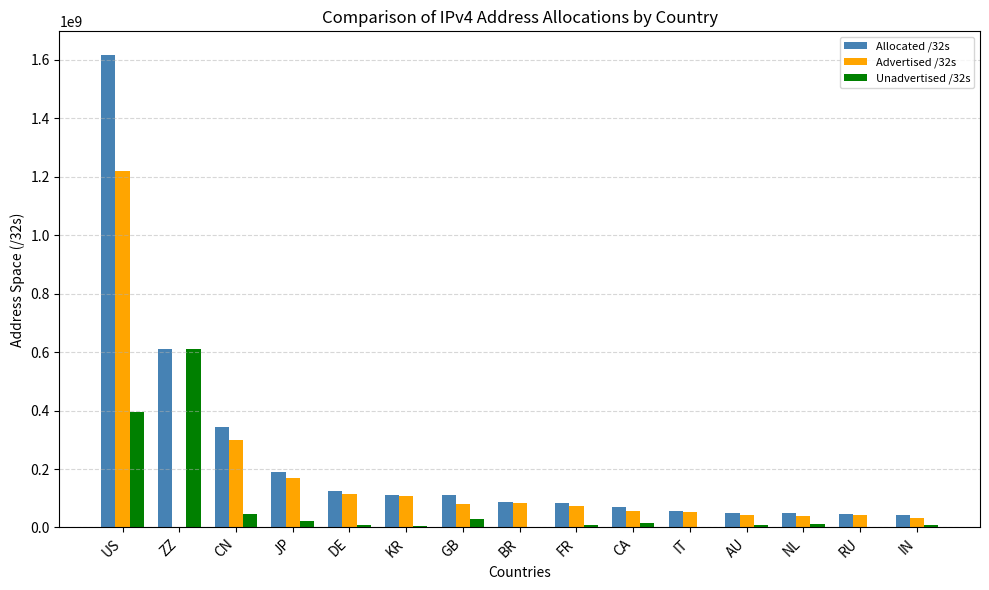

At which label does Advertised /32s reach its peak?

US